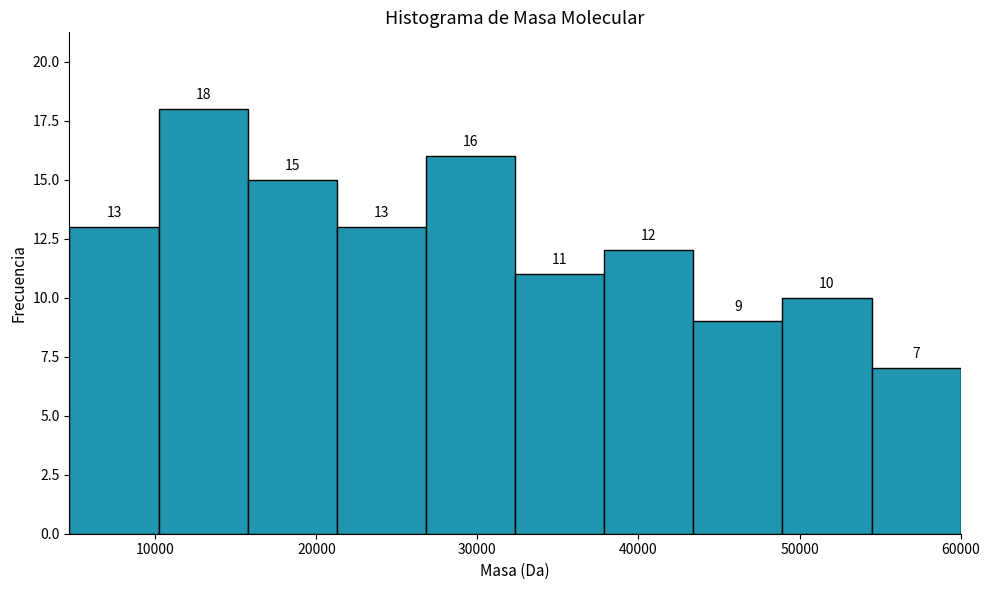

What is the height of the bar covering 49000 to 54000 on the x-axis? The bar edges are not printed on the chart, so give them approximately, as read against the axis.

10